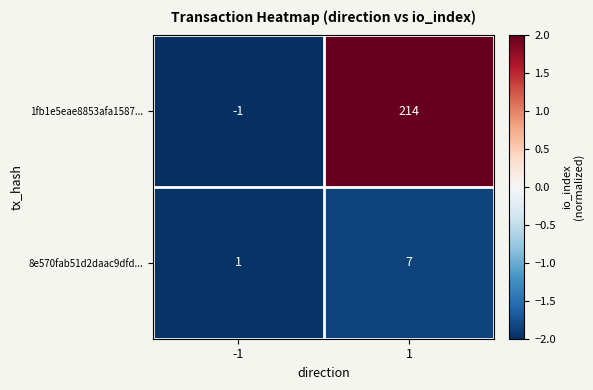

Reading right to left, transcribe all the data shown in this chart.

1fb1e5eae8853afa1587...: 1=214	-1=-1
8e570fab51d2daac9dfd...: 1=7	-1=1